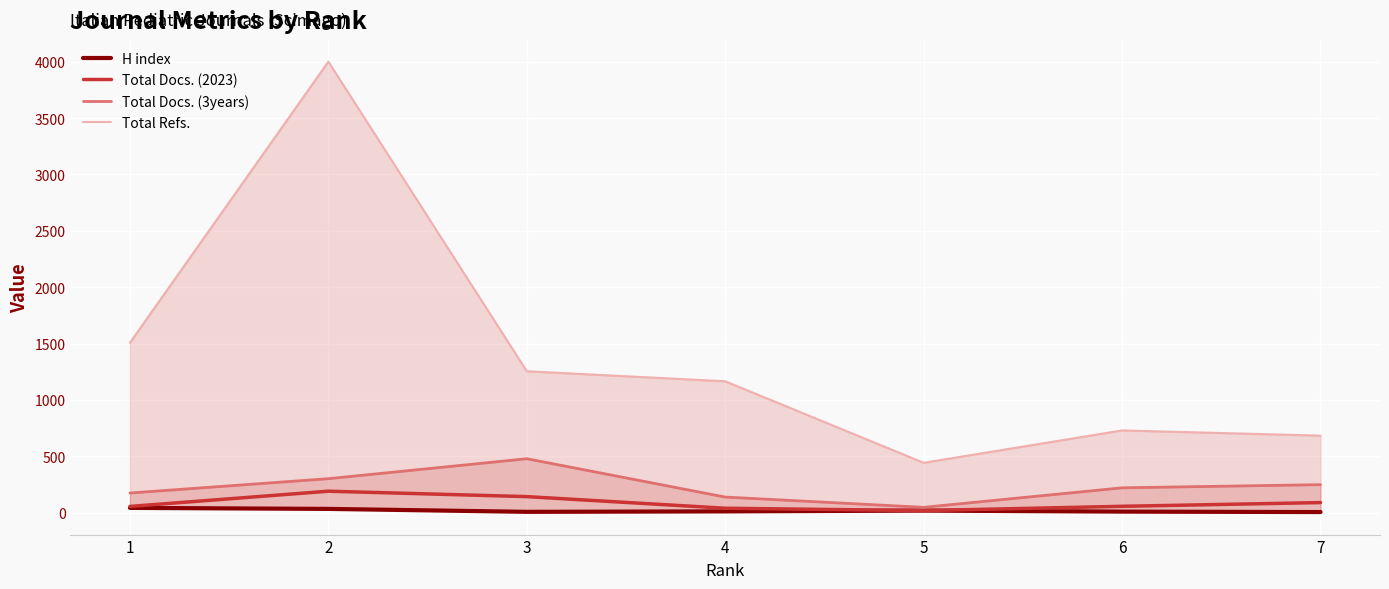

True or false: Total Docs. (3years) and Total Docs. (2023) intersect in this chart.

False